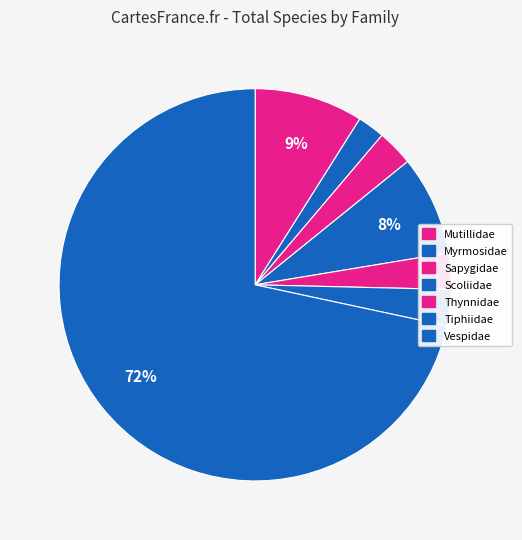

Approximately how many times larger is the value at Myrmosidae compared to Tiphiidae?

0.8